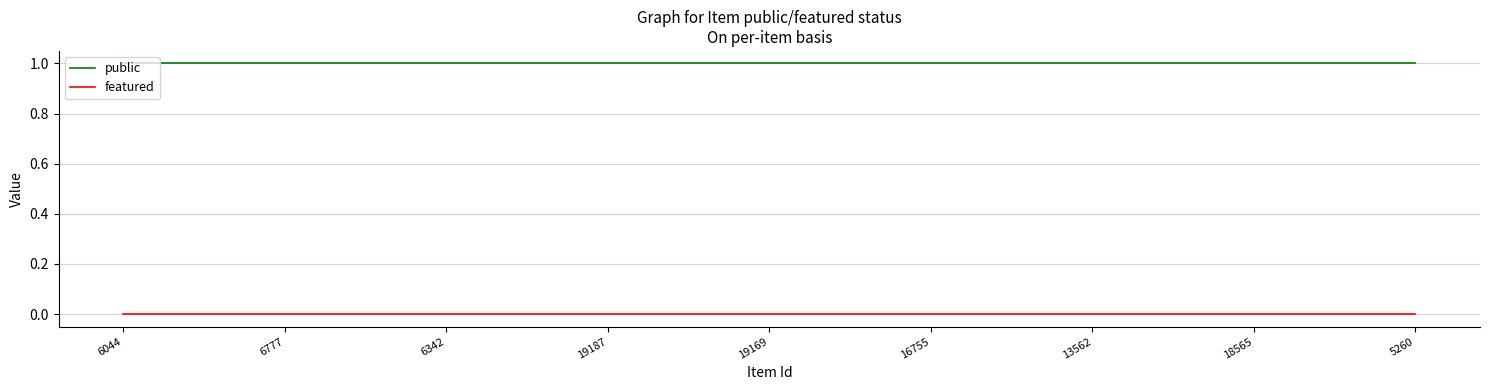

List the series in order of their peak value, lowest first.

featured, public